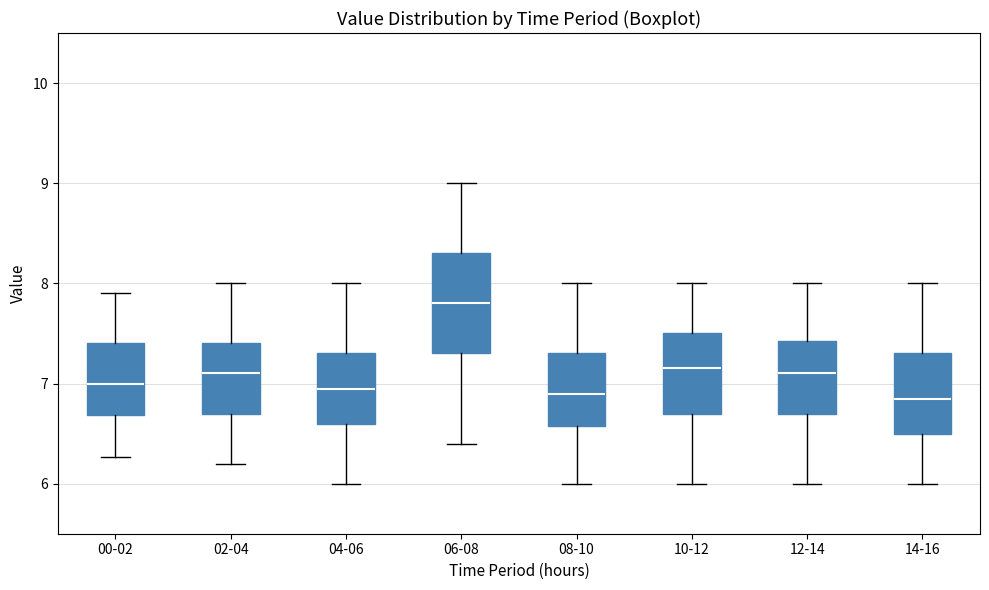

Which box is the tallest, from its lower edge to its upper edge?

06-08